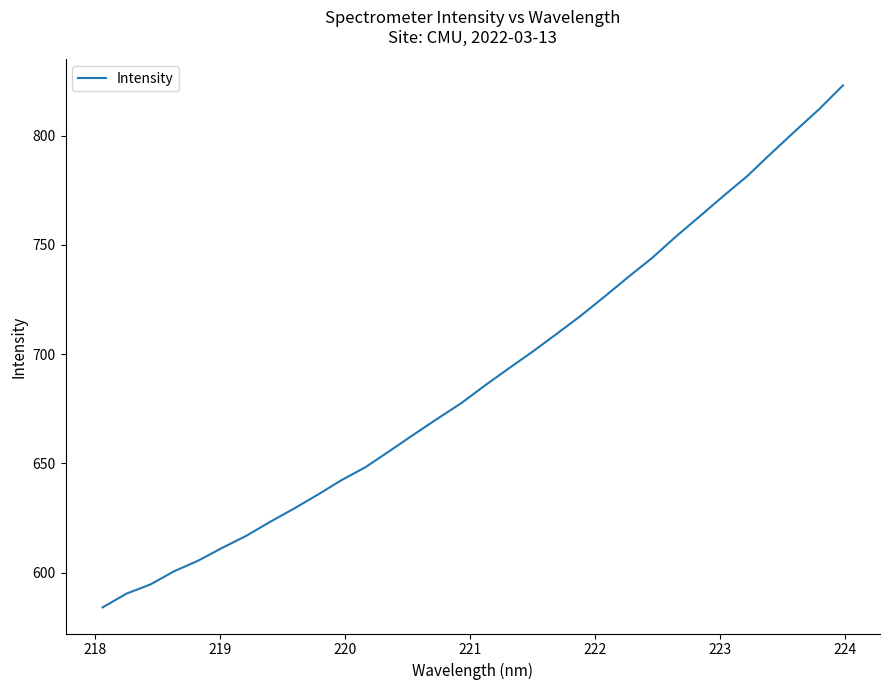

How many values exceed 685?

16